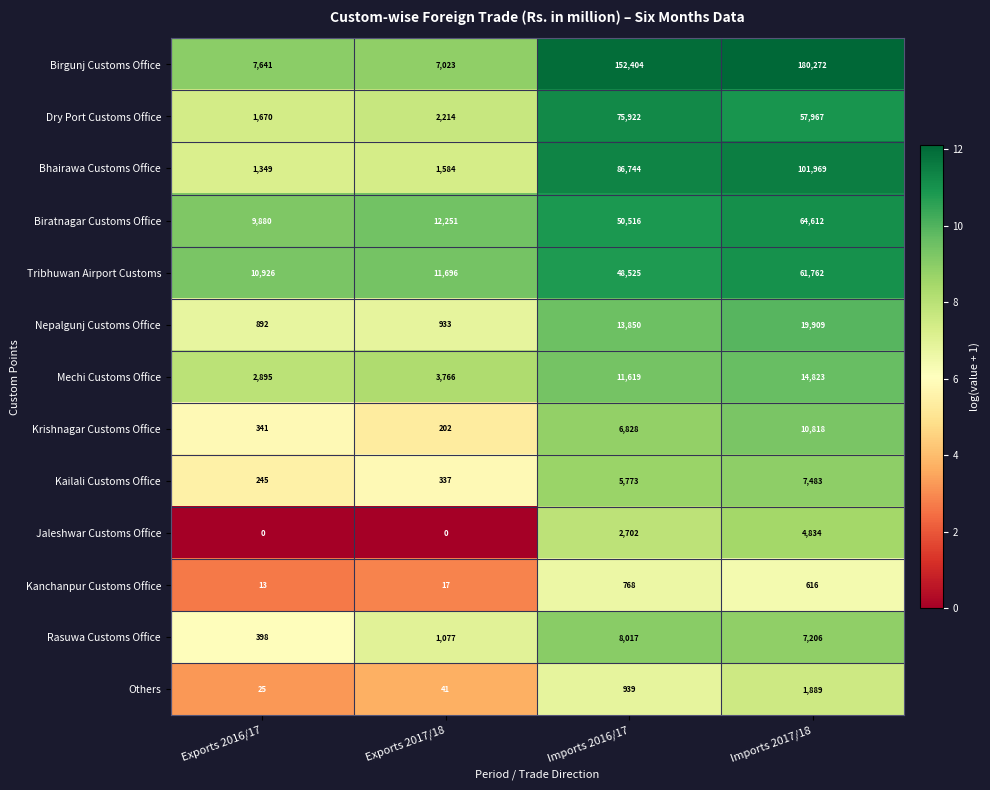

Is it true that Birgunj Customs Office equals 3450 at Exports 2016/17?

False